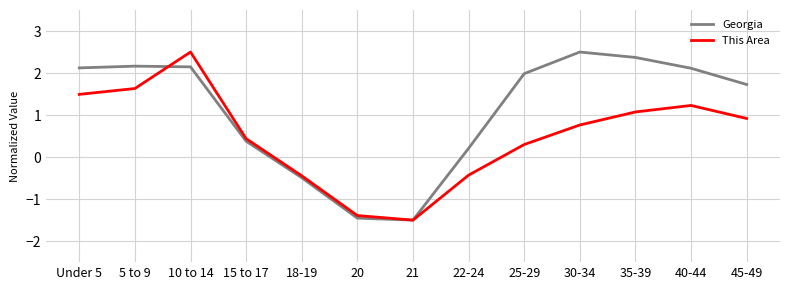

Between which two adjacent categories do This Area and Georgia first intersect?

5 to 9 and 10 to 14